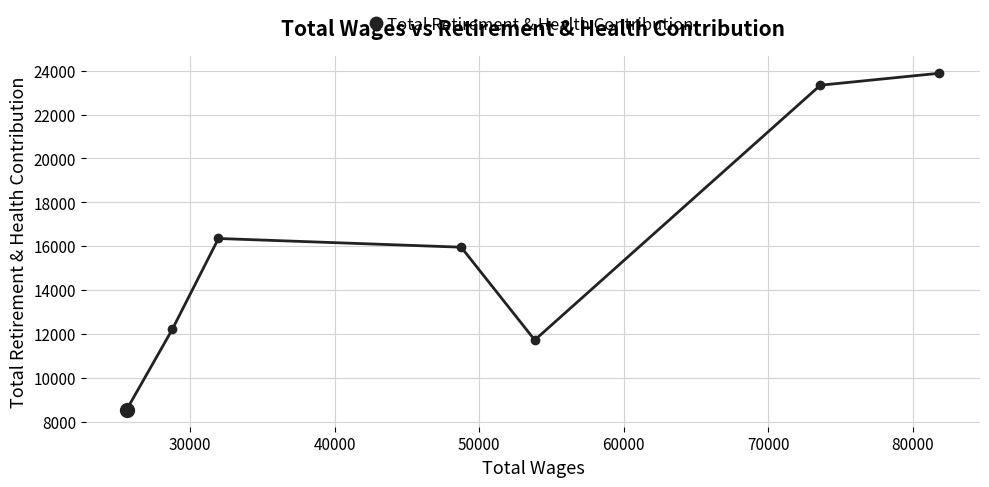

What is the greatest value displayed?

23887